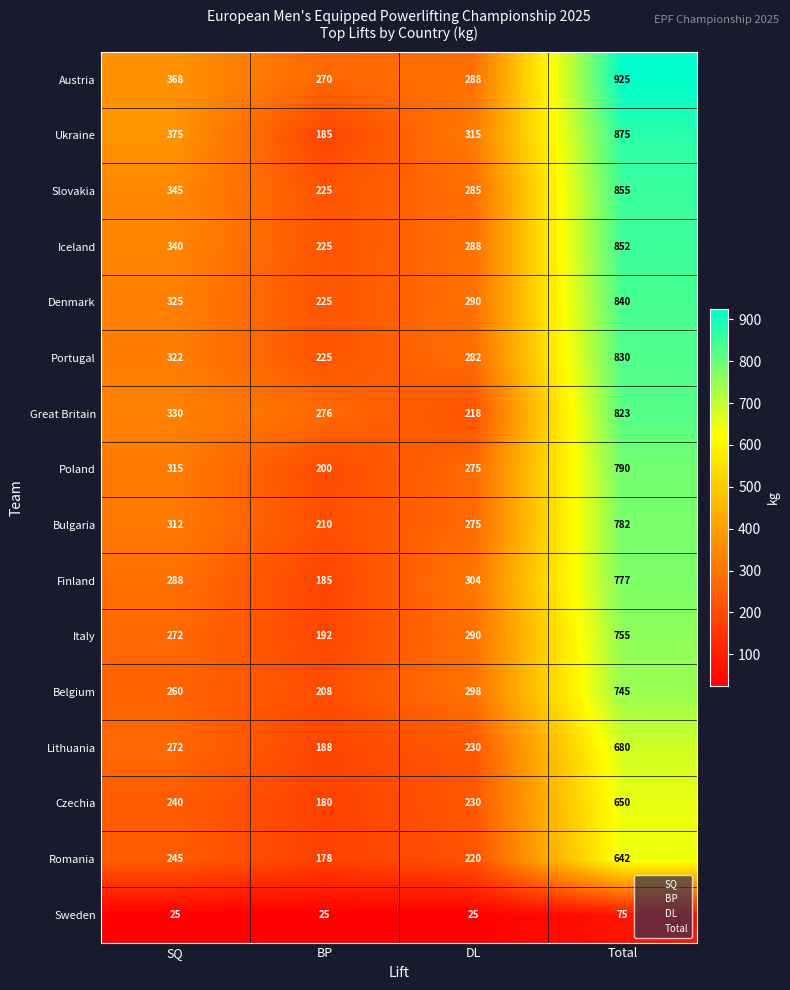

Count the Sweden values in the range 25 to 75.

4